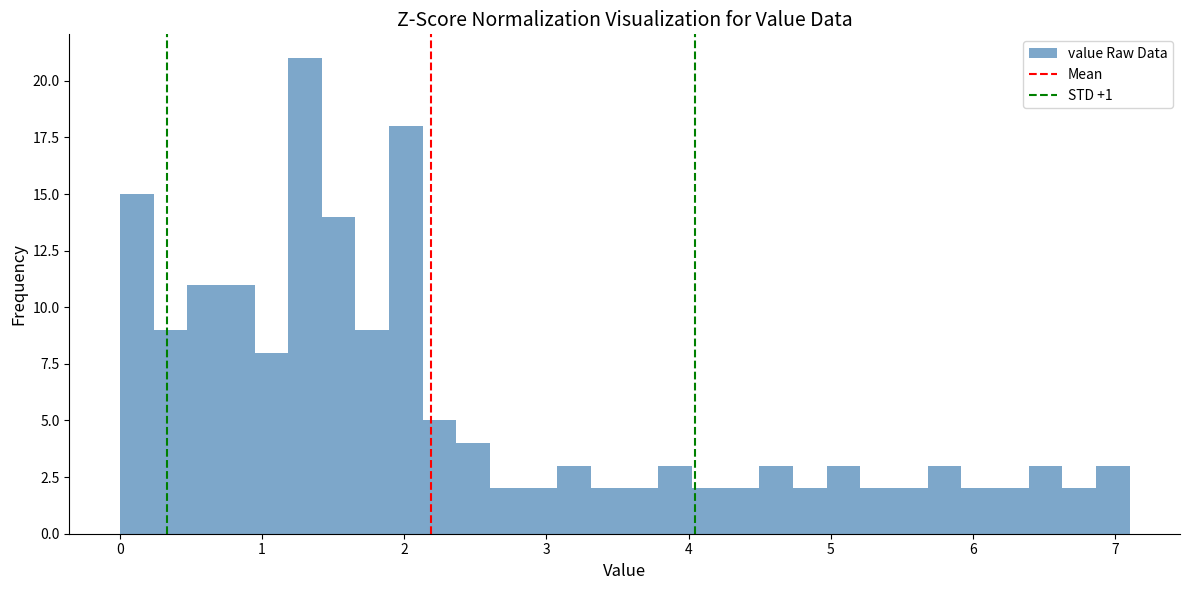

Around what value on the x-axis is the tallest bar? Give the approximate position of its centre, as read against the axis.

1.3